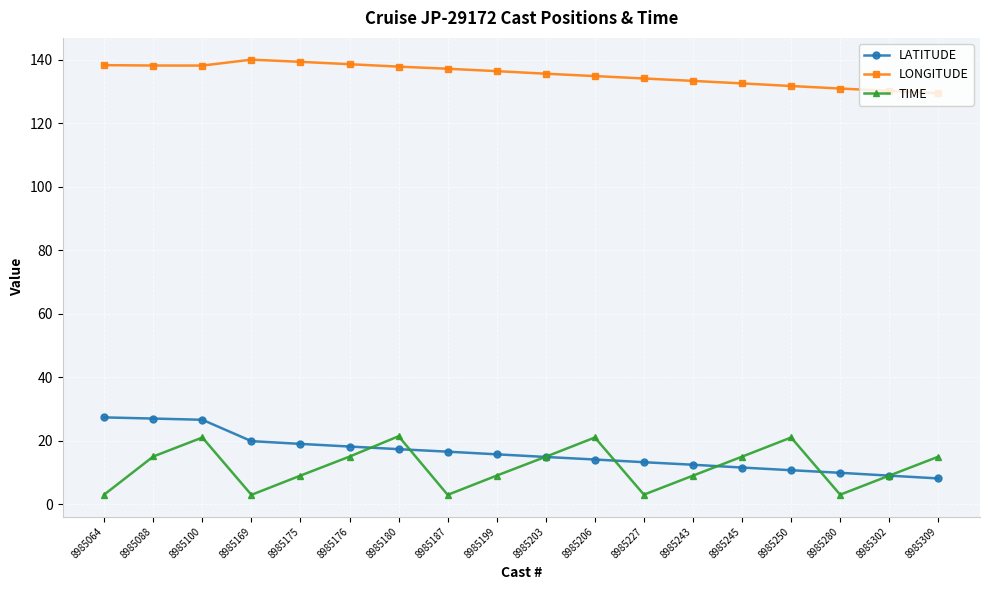

Rank the series at 8985309 from lowest to highest value.

LATITUDE, TIME, LONGITUDE